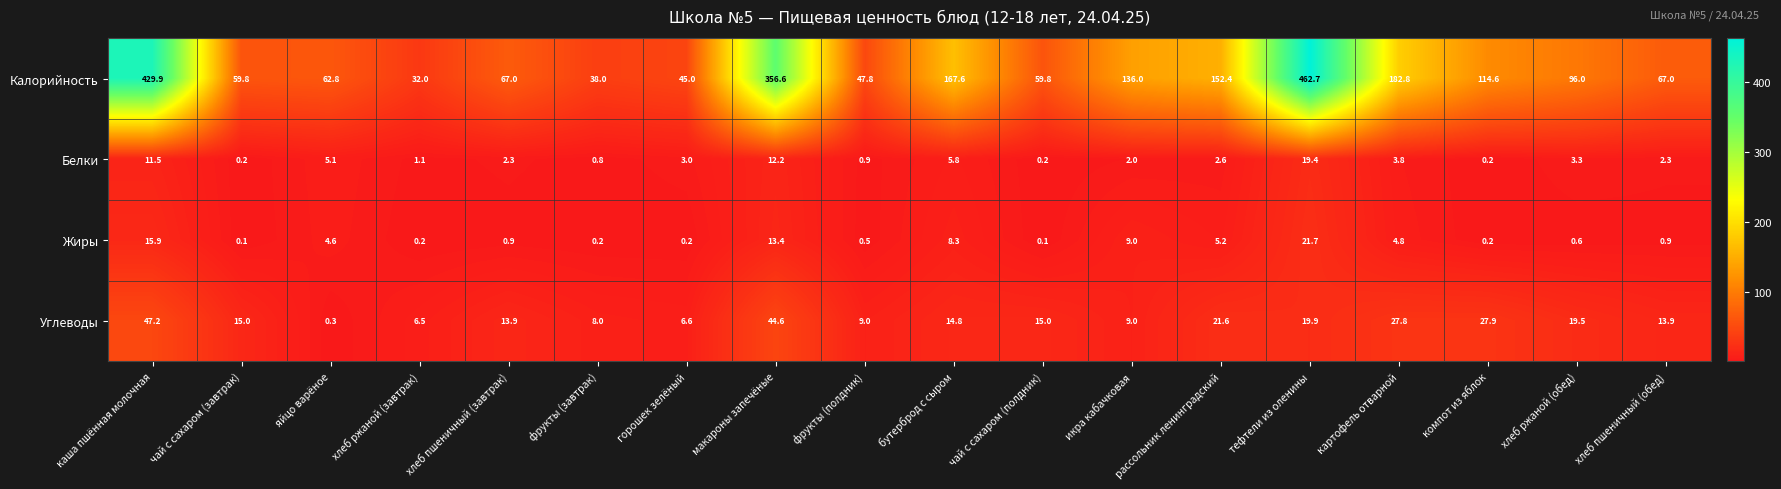

At how many categories does at least one series exceed 84?

9